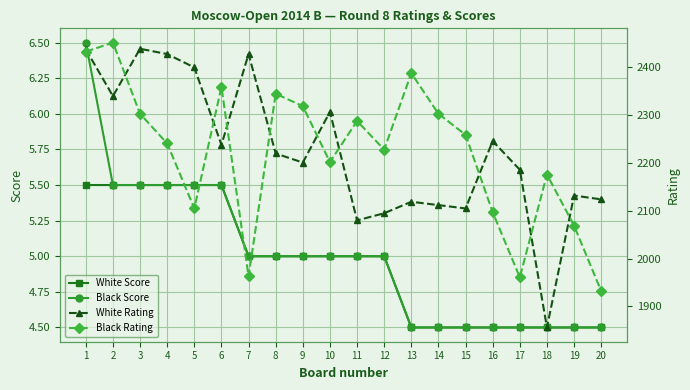

List the labels in order of Black Score value, largest first.

1, 2, 3, 4, 5, 6, 7, 8, 9, 10, 11, 12, 13, 14, 15, 16, 17, 18, 19, 20